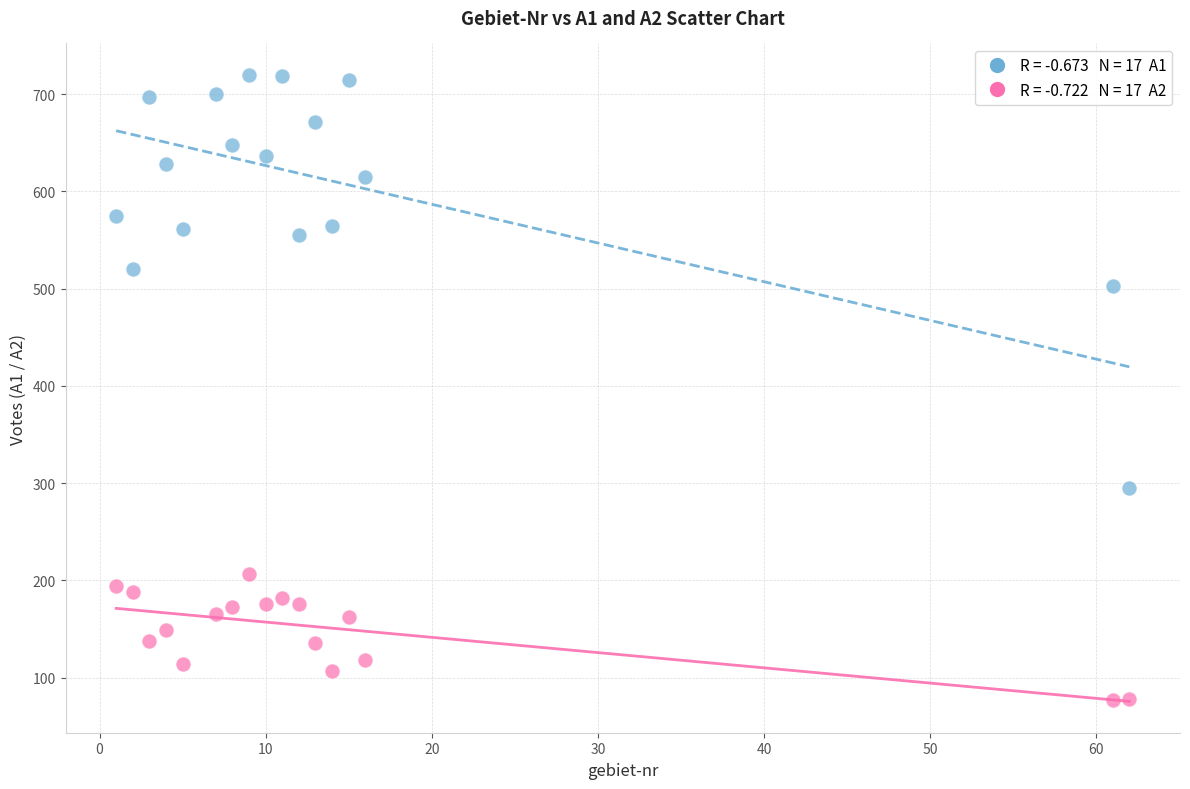

Across all data points, what is the range of X values (max minus min)?

61